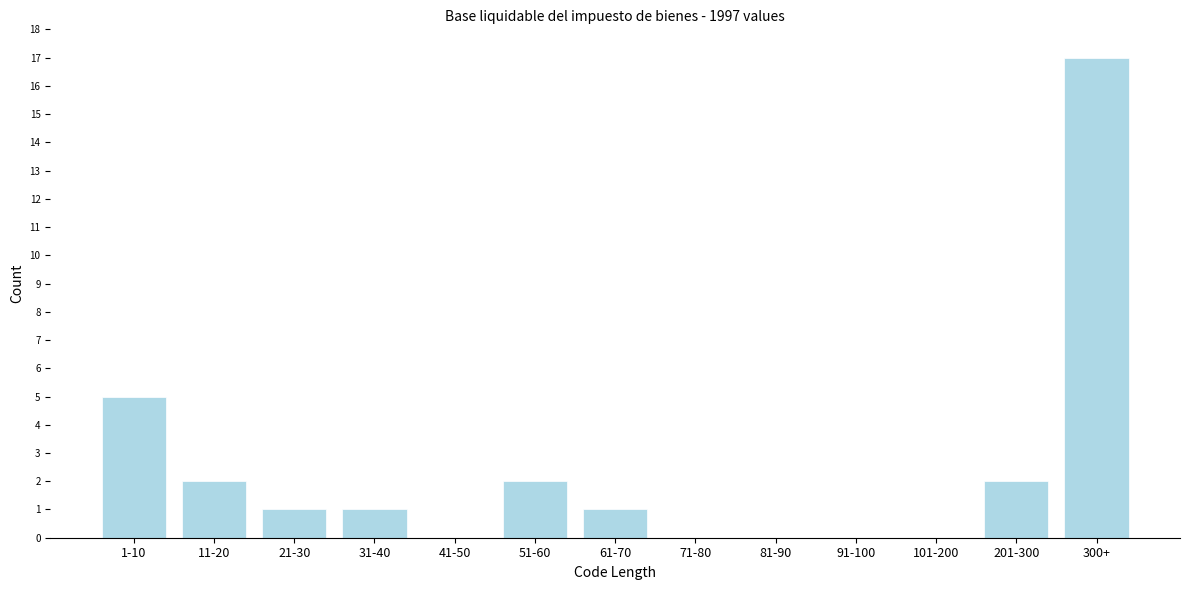

Reading right to left, extract all data points from this chart.

300+=17	201-300=2	101-200=0	91-100=0	81-90=0	71-80=0	61-70=1	51-60=2	41-50=0	31-40=1	21-30=1	11-20=2	1-10=5